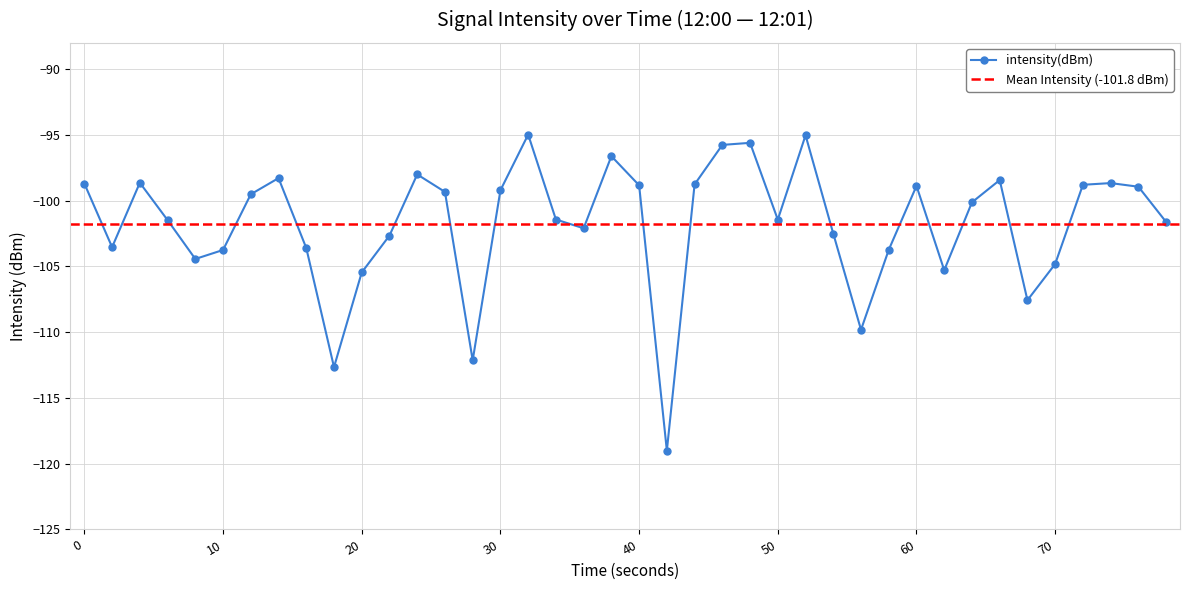

What is the minimum value for intensity(dBm)?

-119.0